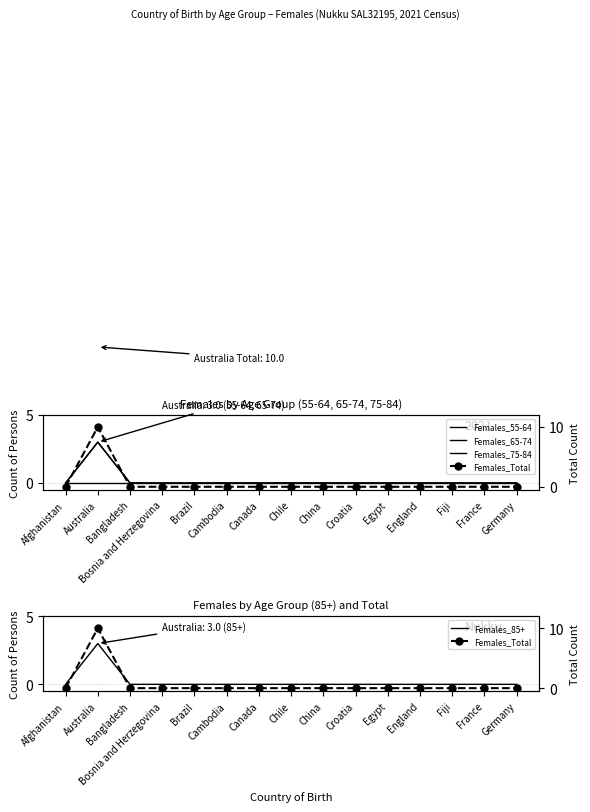

Is it true that Females_75-84 equals 0 at France?

True